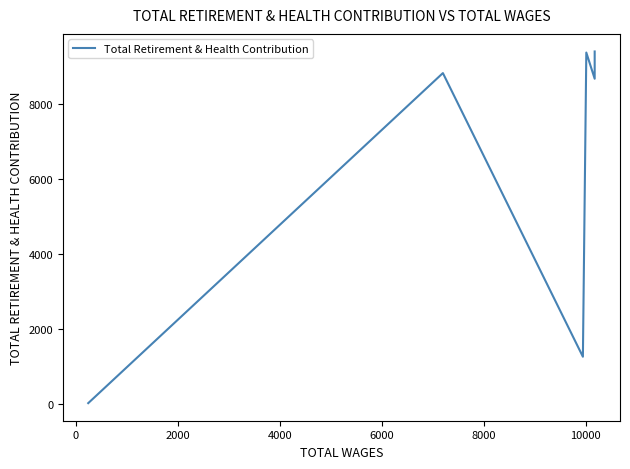

What position from the right is 6000?

2